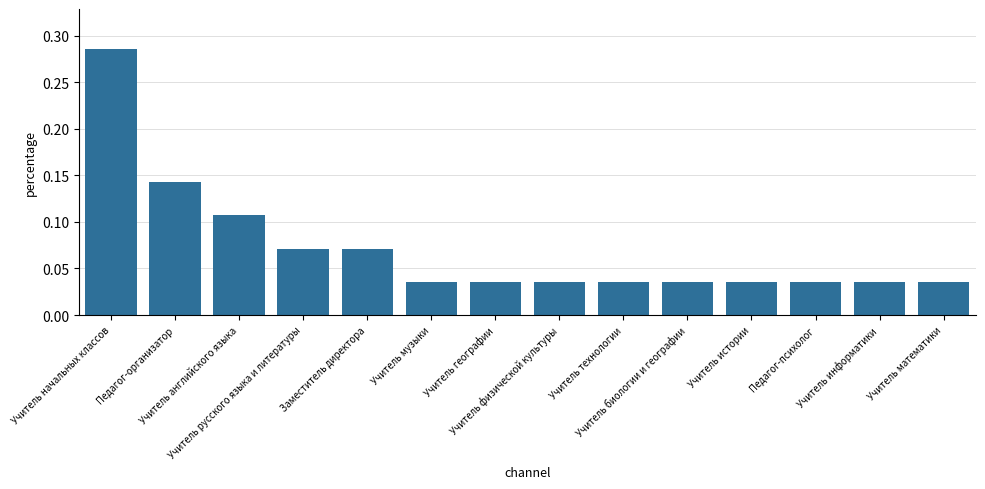

How many distinct data groups are displayed?

1